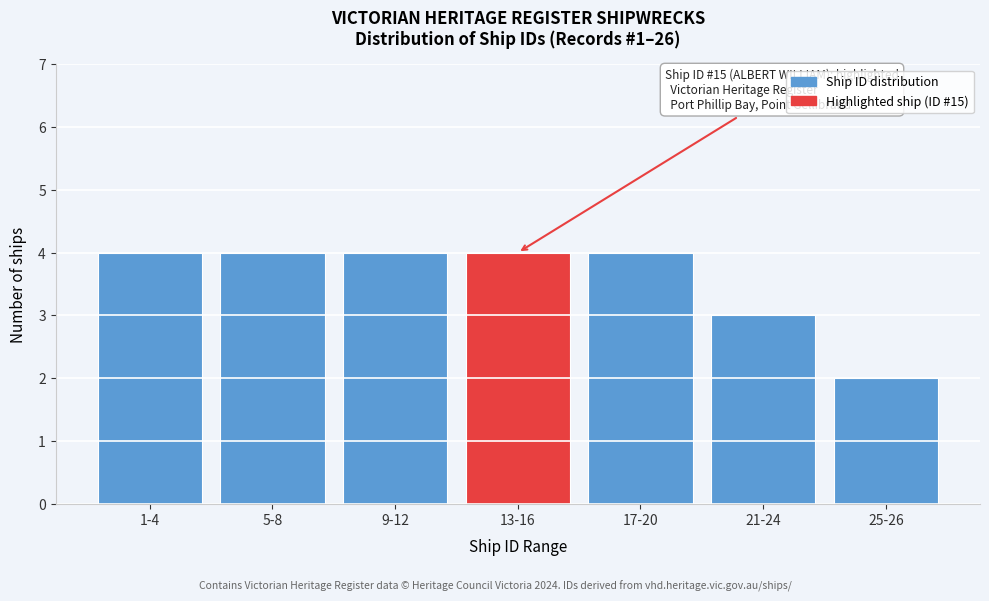

Reading left to right, extract all data points from this chart.

4	4	4	4	4	3	2